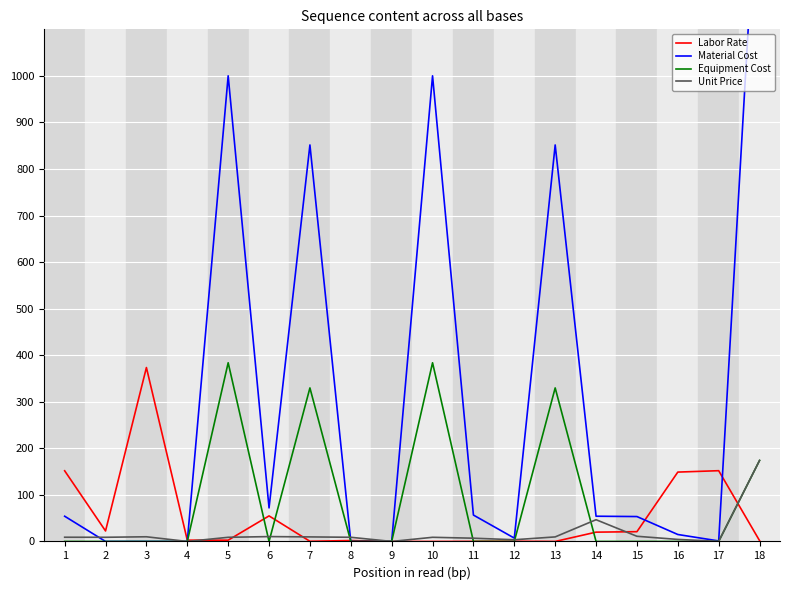

True or false: Equipment Cost has more than 0 points higher than both neighbors.

True